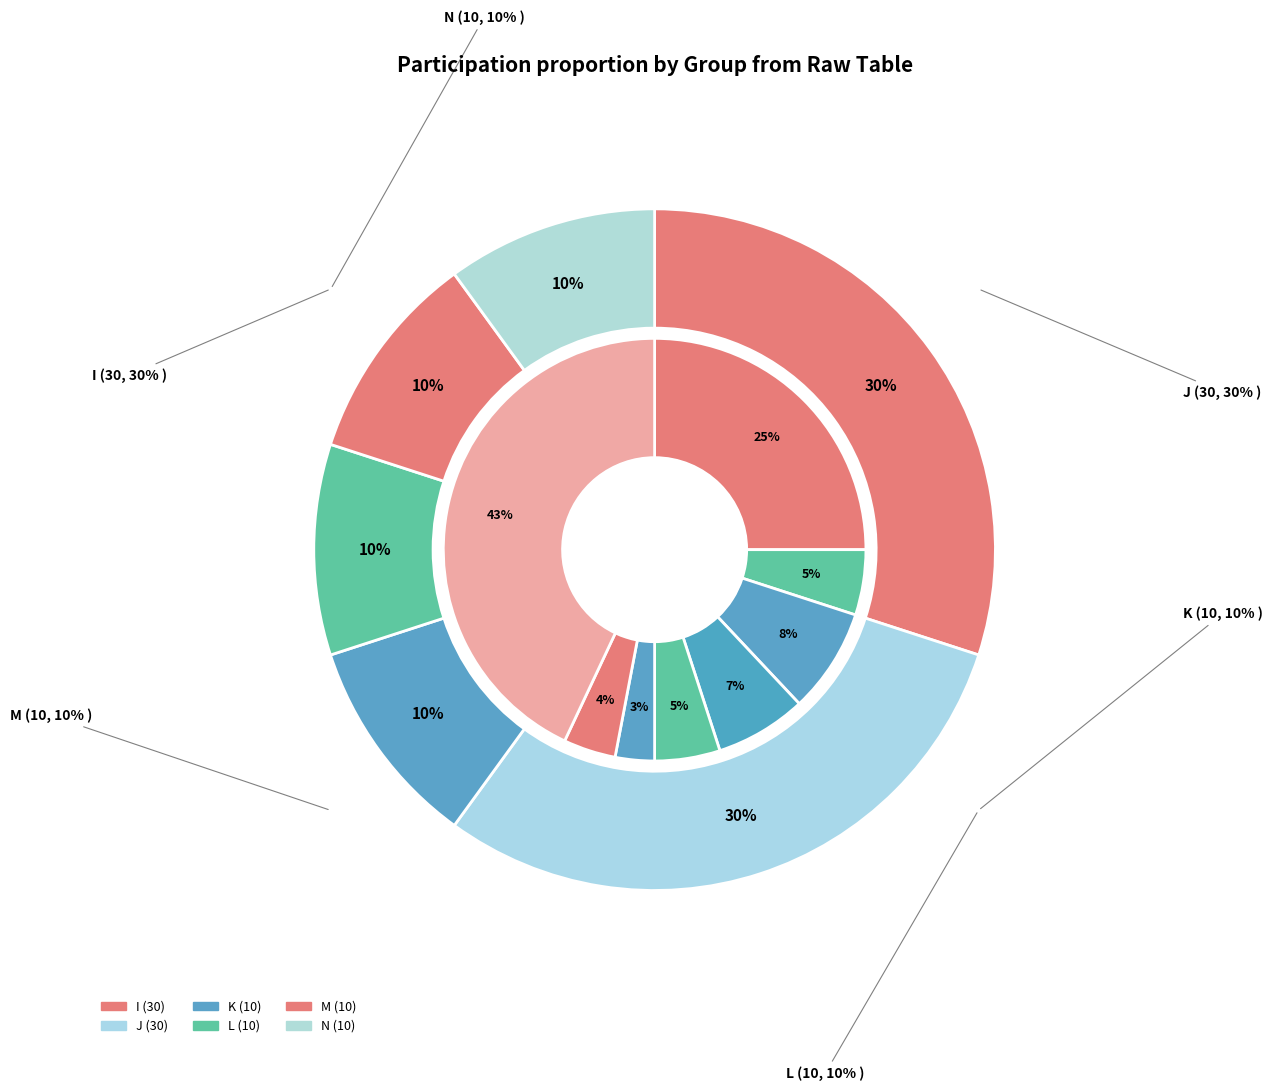

What is the smallest slice in the pie chart?

K